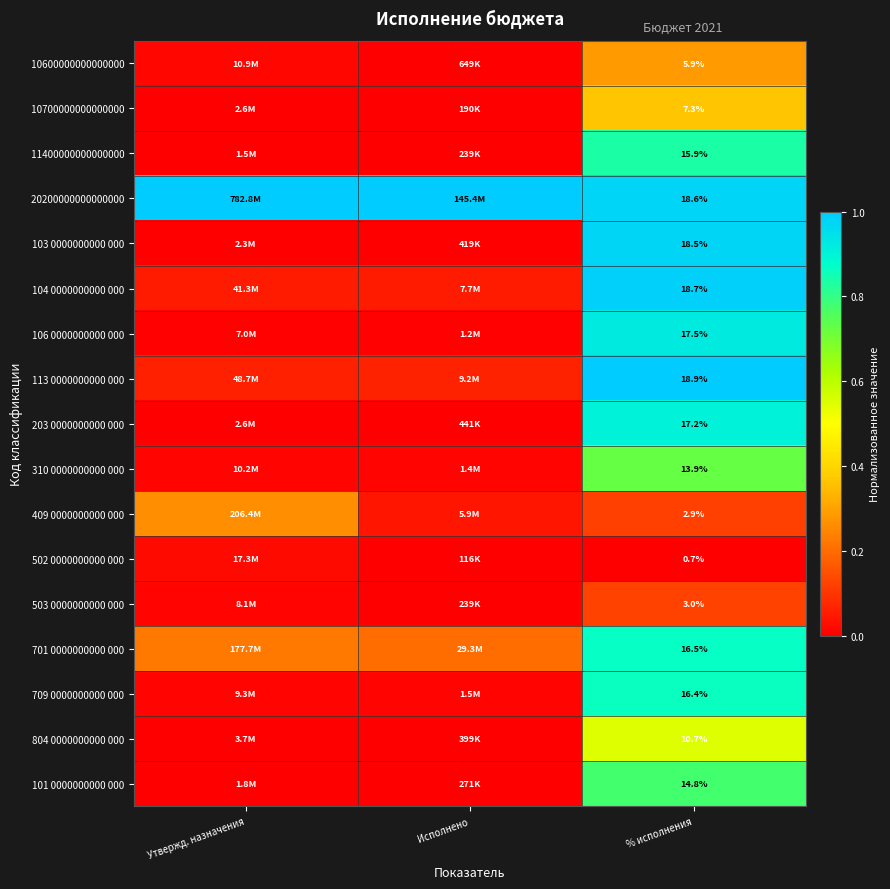

At how many categories does at least one series exceed 0?

3